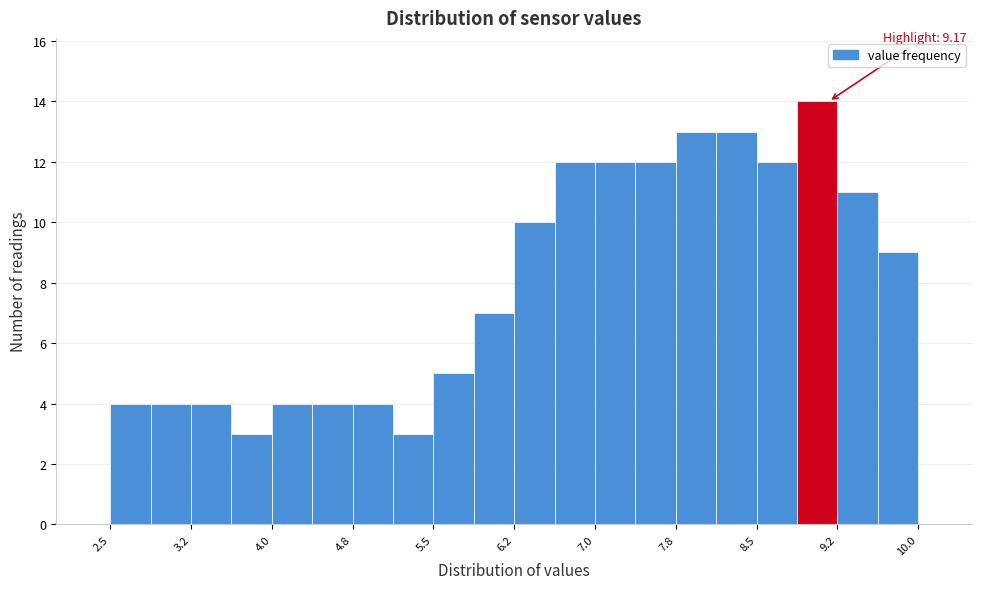

Read against the x-axis, roughly where is the centre of the tallest bar?

9.1